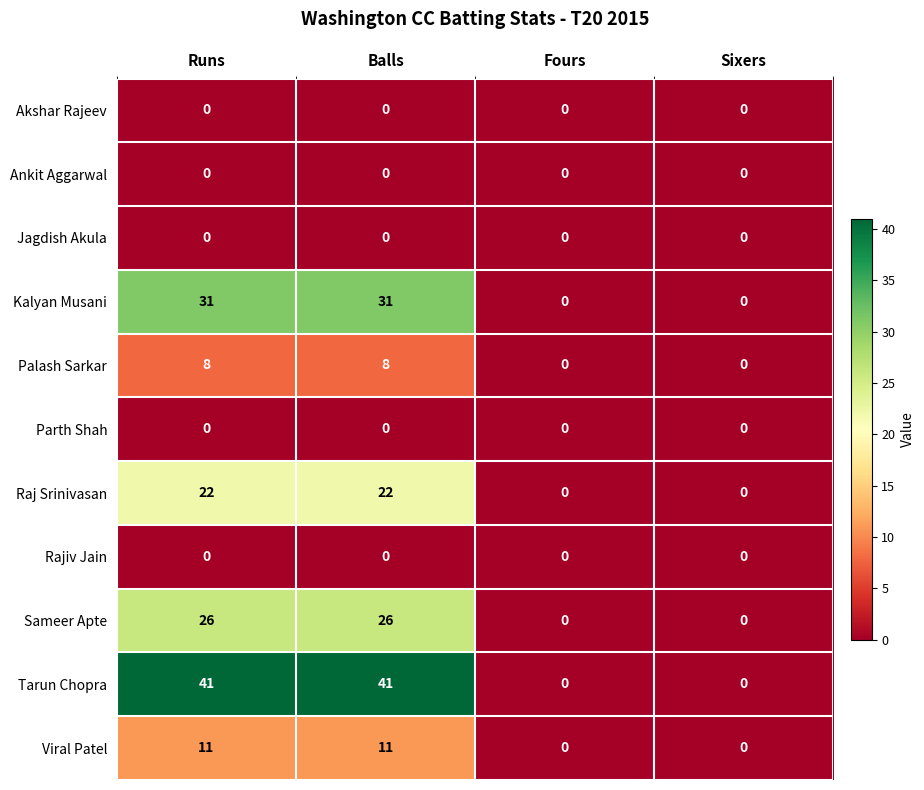

Count the Kalyan Musani values in the range 0 to 31.

4